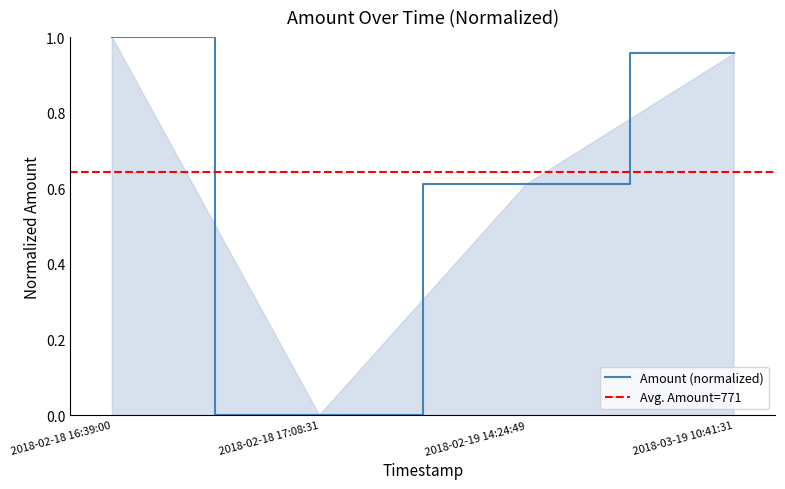

Rank the categories by value from highest to lowest.

2018-02-18 16:39:00, 2018-03-19 10:41:31, 2018-02-19 14:24:49, 2018-02-18 17:08:31